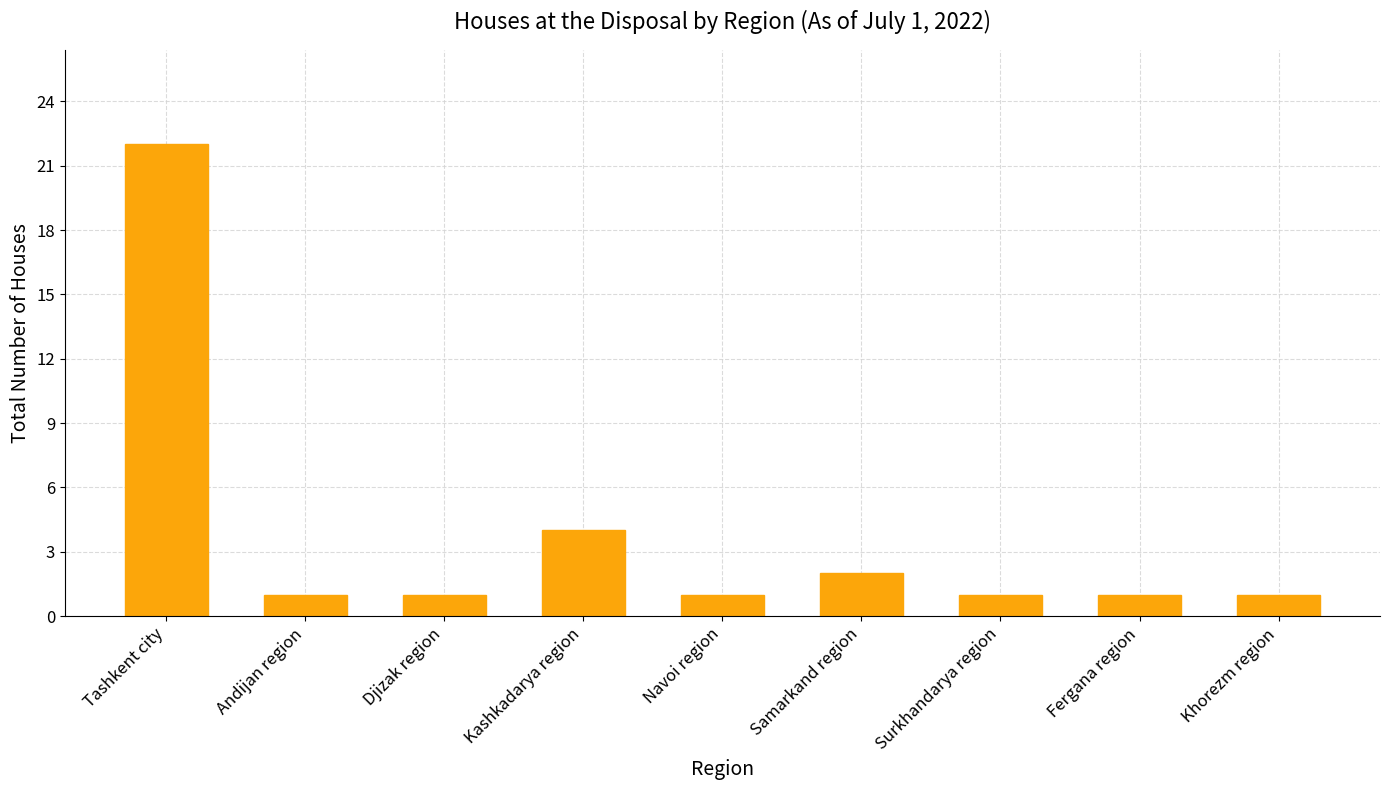

What is the change in value from Tashkent city to Kashkadarya region?

-18